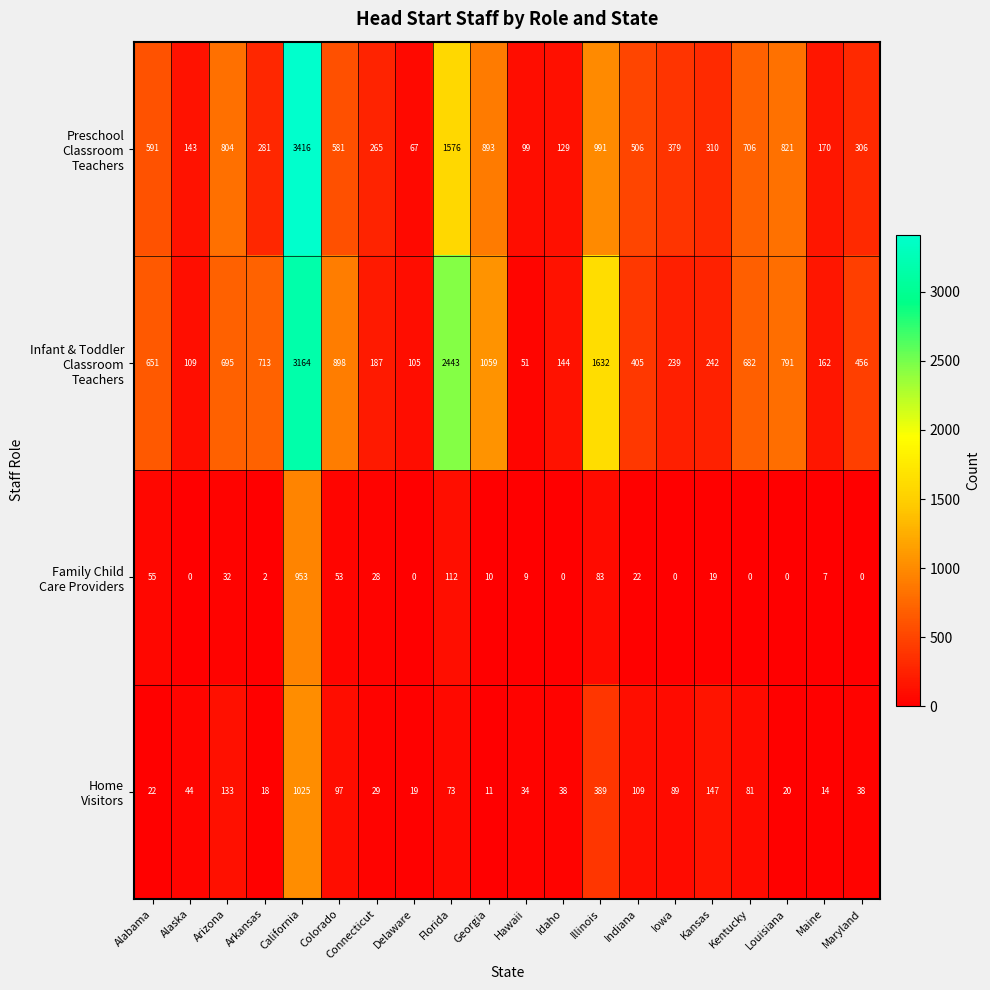

Which category has the highest value across all series?

California